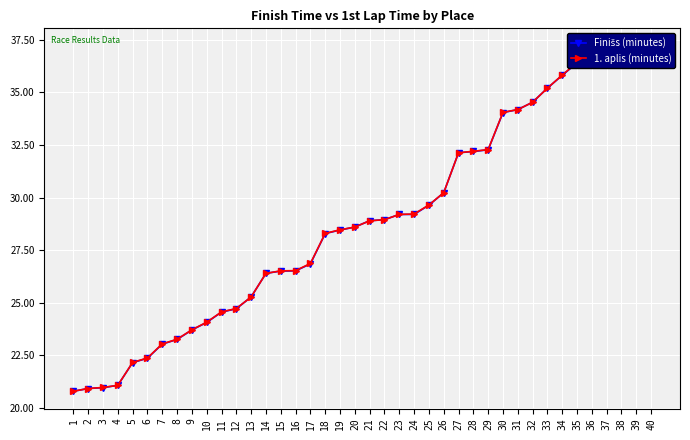

True or false: Finišs (minutes) and 1. aplis (minutes) cross at least once.

False